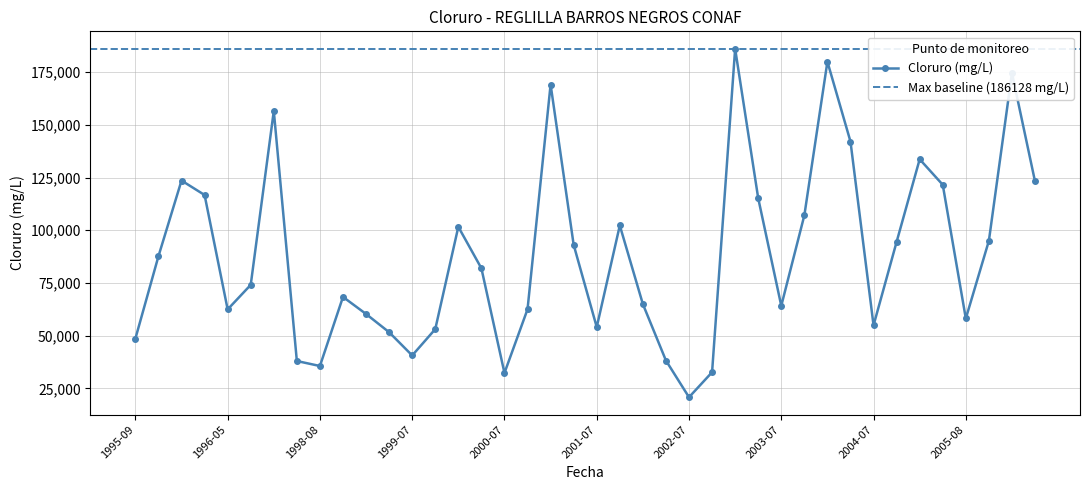

What is the value of the 7th point from the left?

156617.0